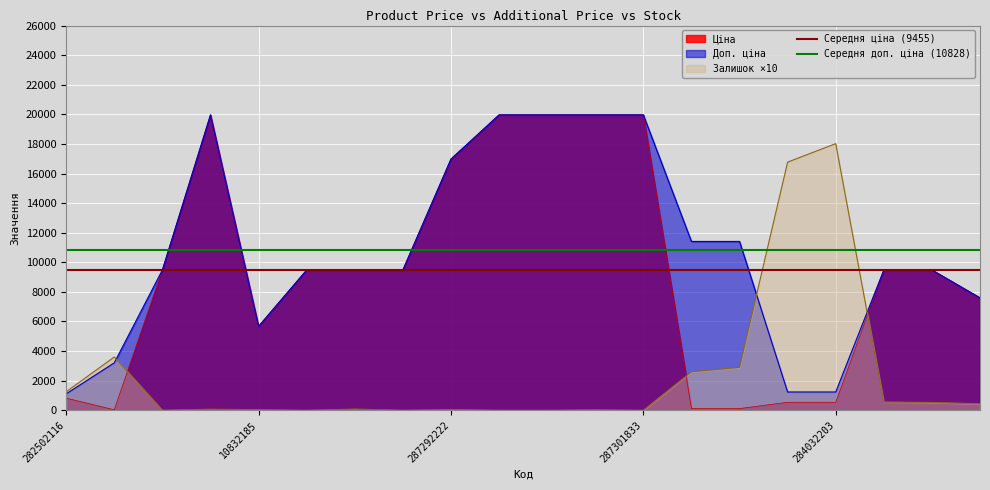

What is the value of the Середня ціна (9455) point at the 2nd from the left?

9455.2